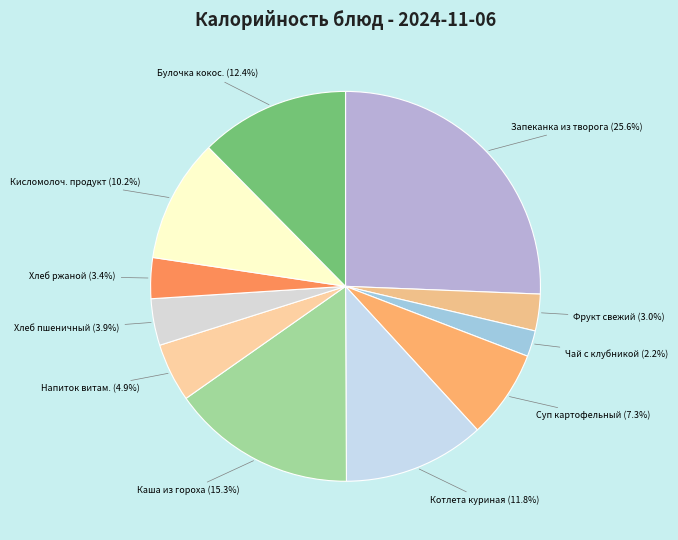

Count the number of slices in the pie.

11